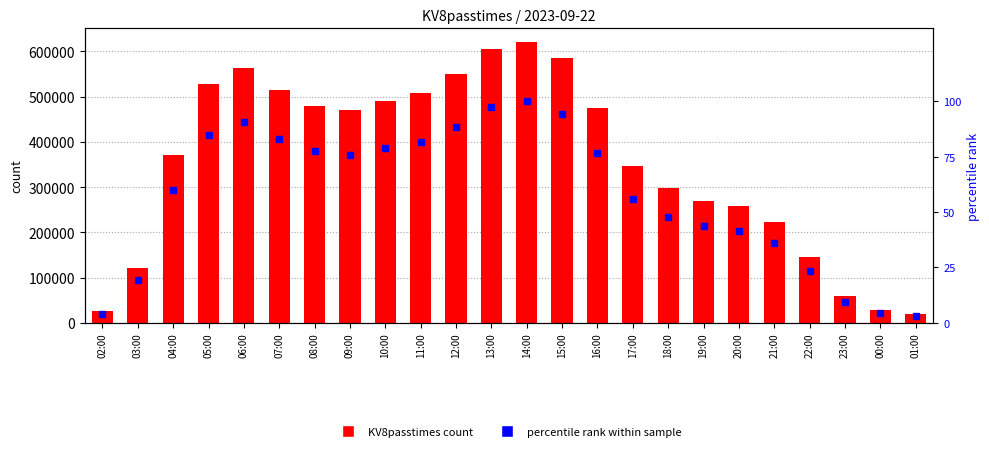

Which series has the largest total across all categories?

KV8passtimes count